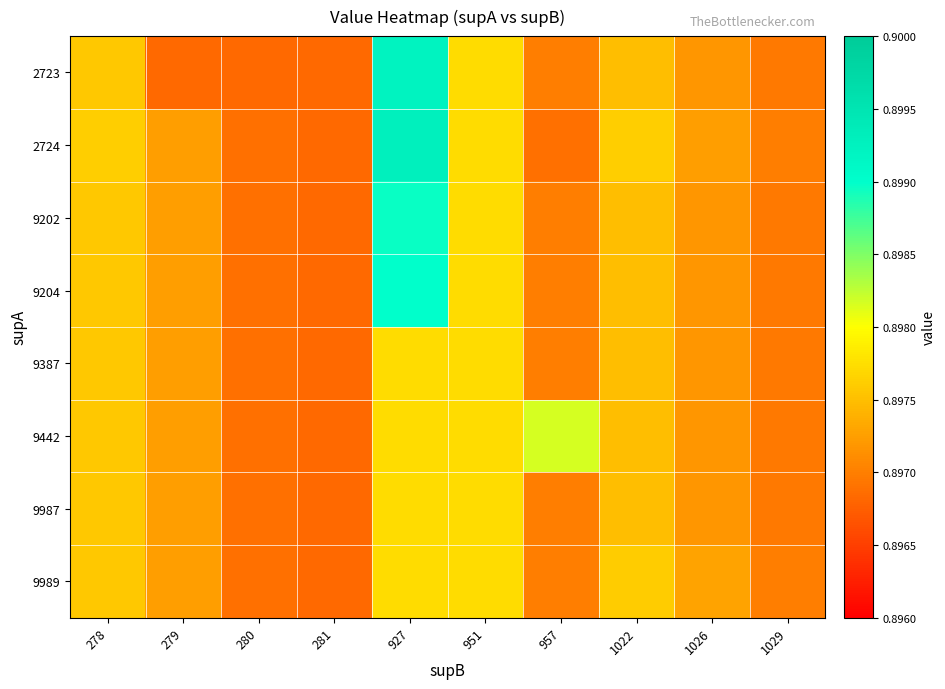

What is the total value across all series at 951?

7.2